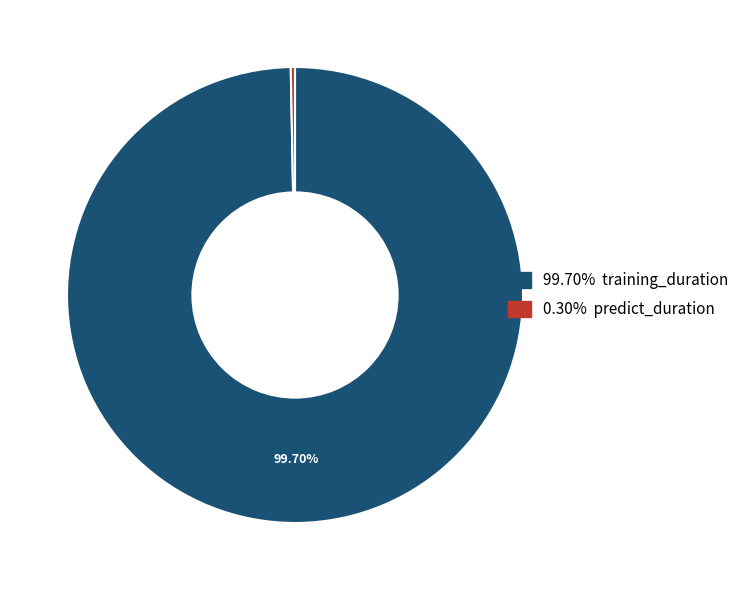

Is there a majority slice in this chart?

Yes